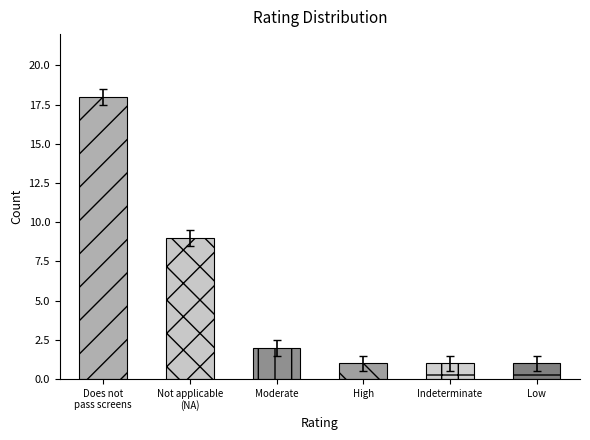

The value at Indeterminate is 1. True or false?

True